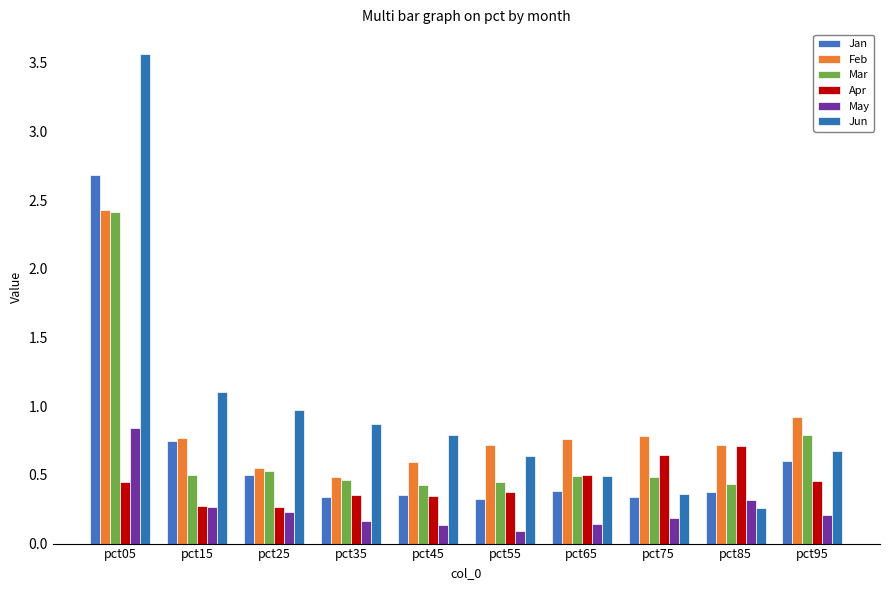

The Feb series shows 1.0 at pct45. True or false?

False